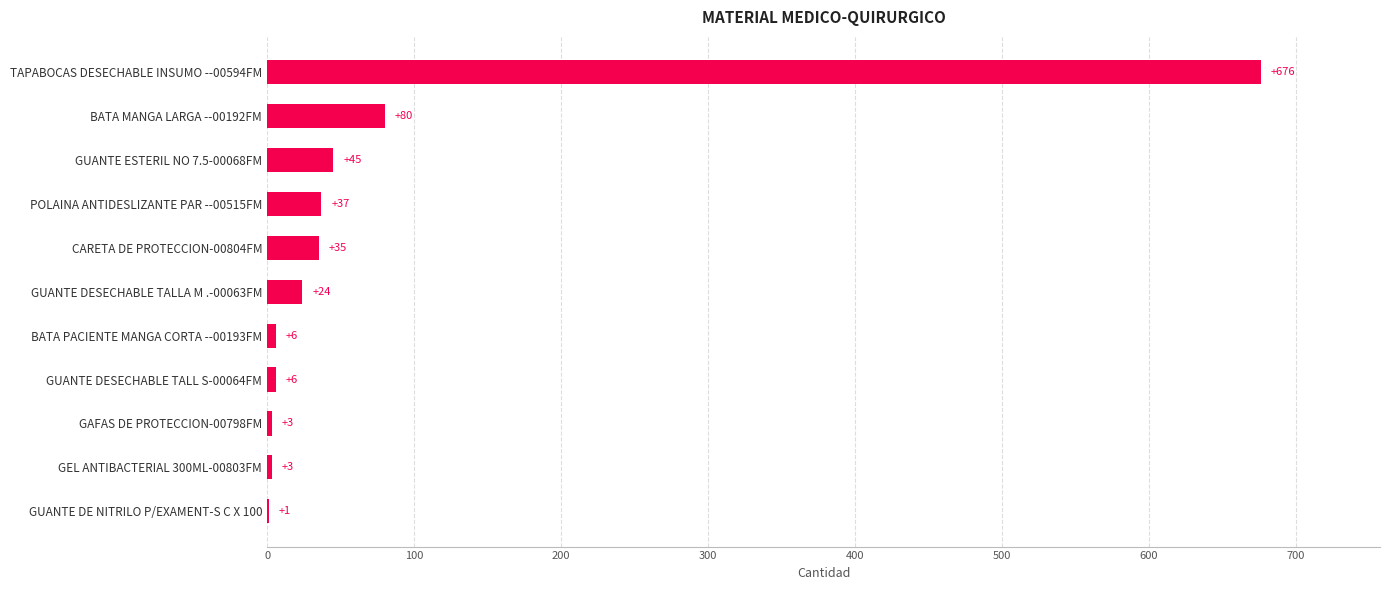

What is the maximum value shown in the chart?

676